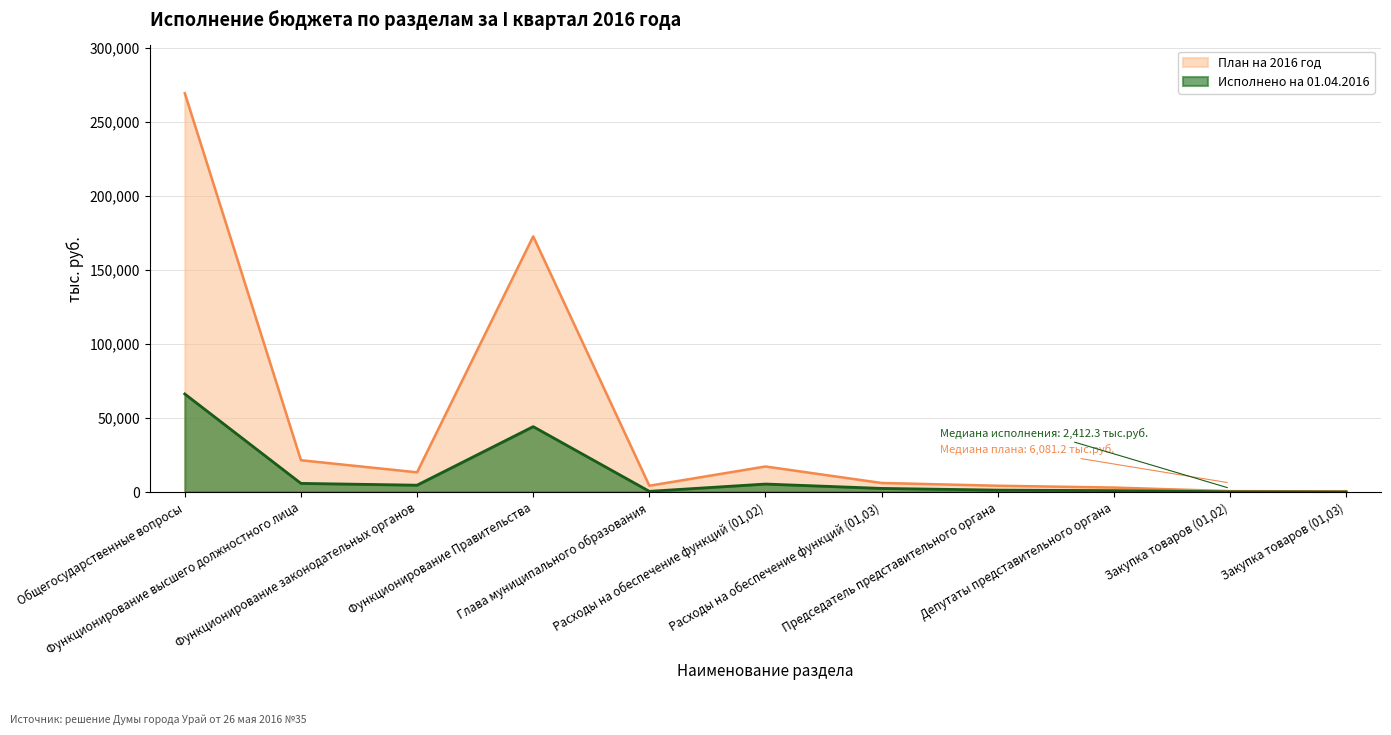

Where is the first local maximum for Исполнено на 01.04.2016?

Функционирование Правительства